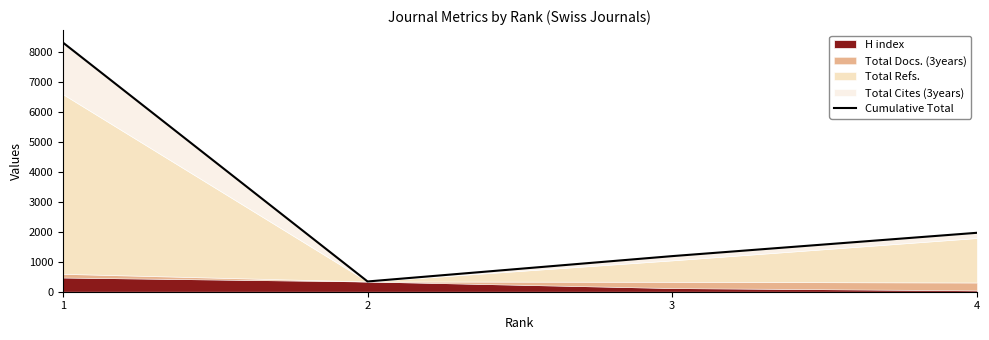

List the labels in order of value, largest first.

1, 4, 3, 2